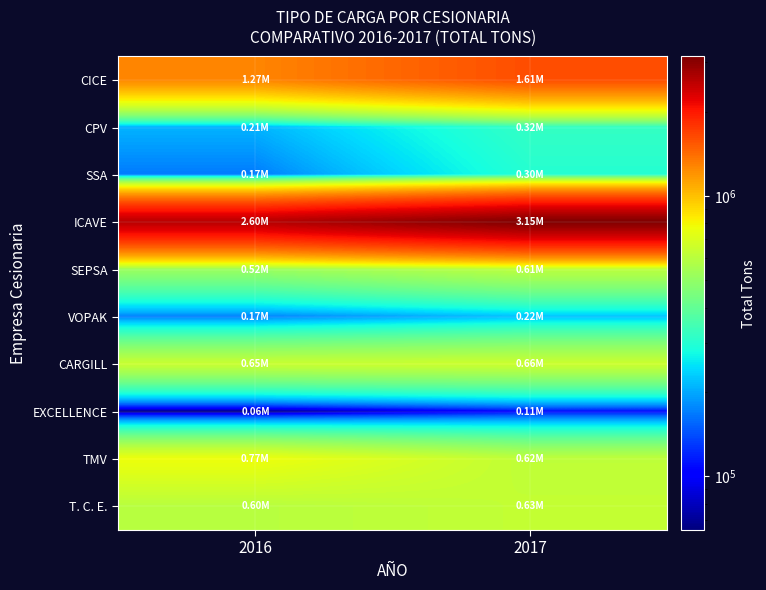

Which label corresponds to the smallest value in the chart?

2016